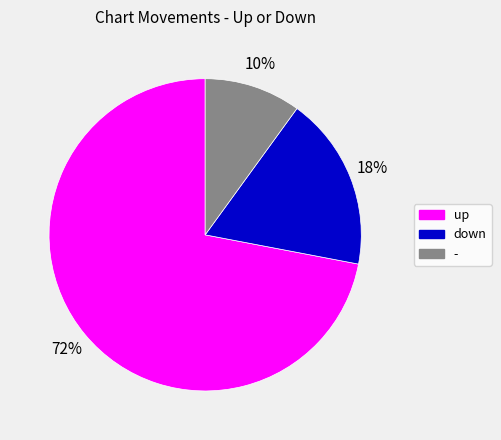

Is it true that up is 72% of the pie?

True